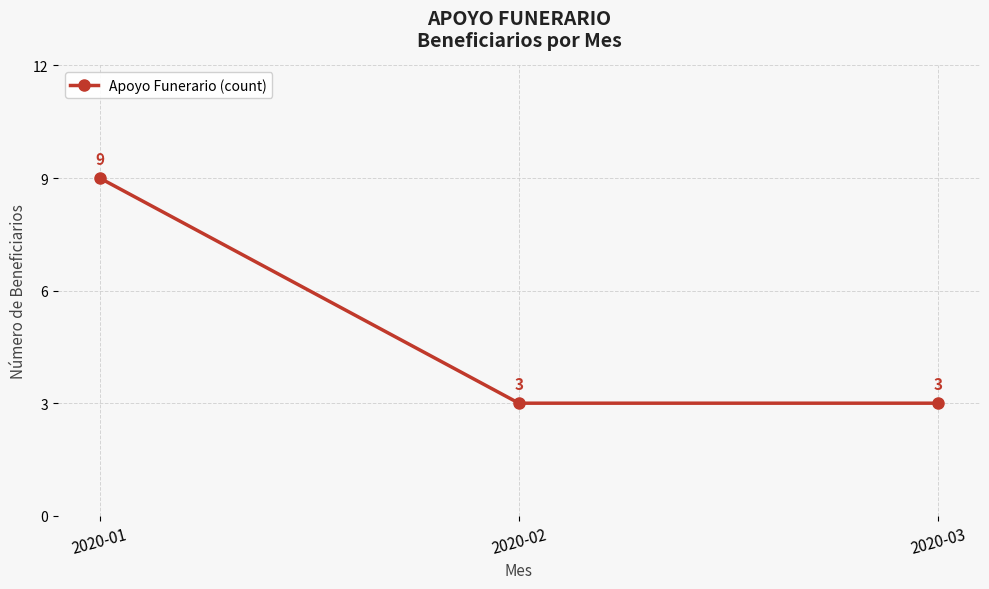

Reading right to left, what are all the values shown in this chart?

3	3	9